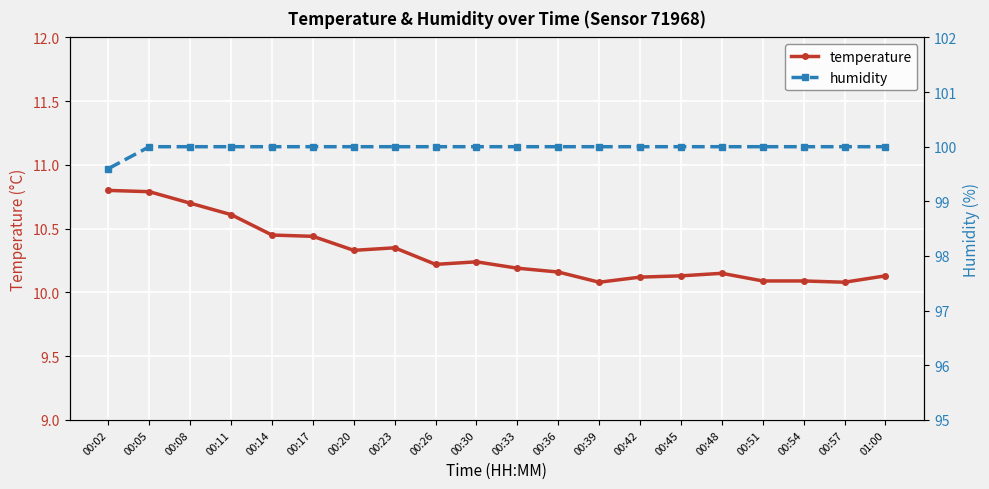

How many temperature values are between 10 and 11?

20